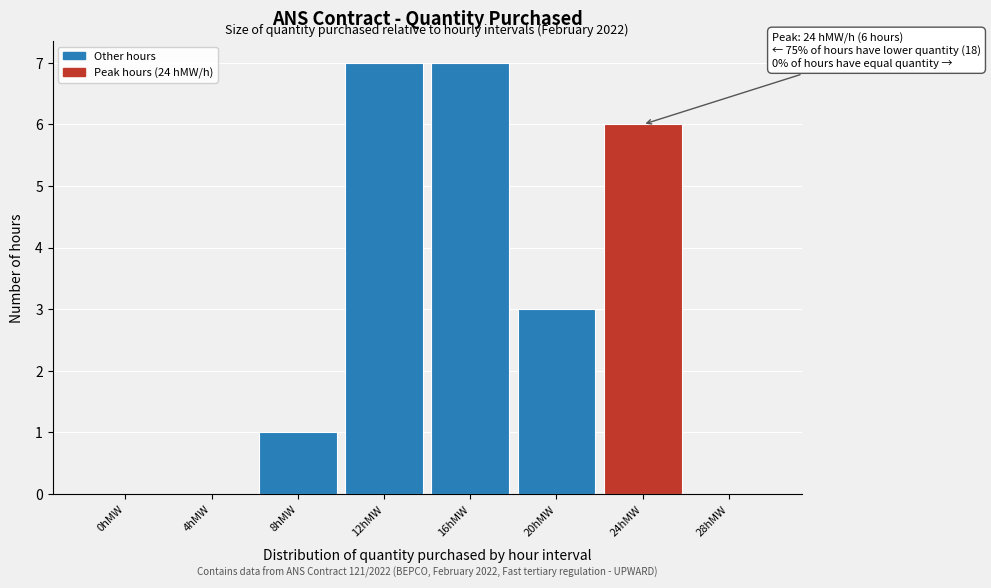

Reading left to right, list all the values displayed in this chart.

0hMW=0	4hMW=0	8hMW=1	12hMW=7	16hMW=7	20hMW=3	24hMW=6	28hMW=0